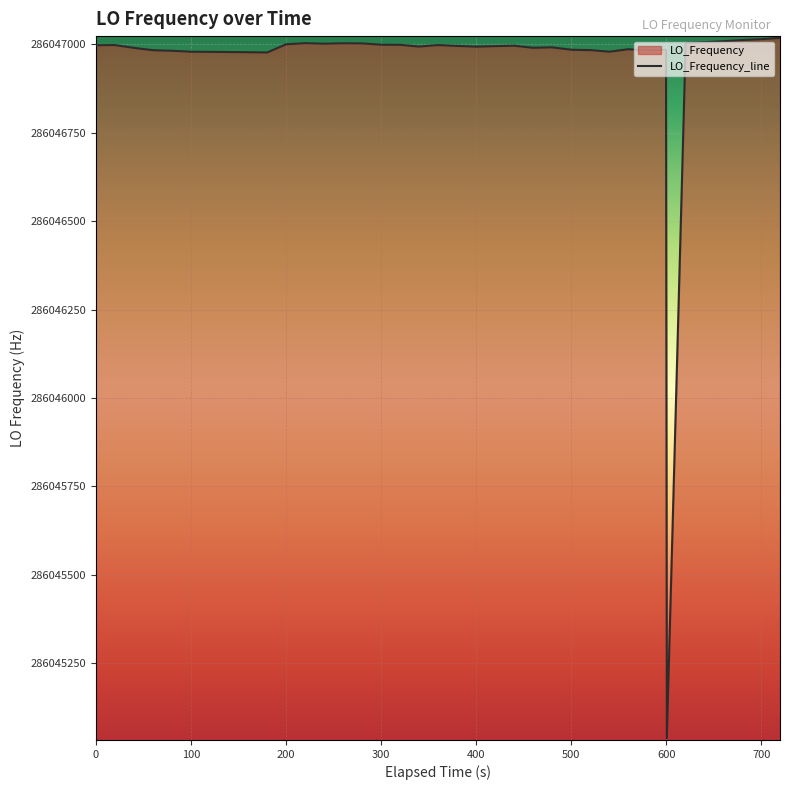

What is the difference between the maximum and minimum values?

1979.8